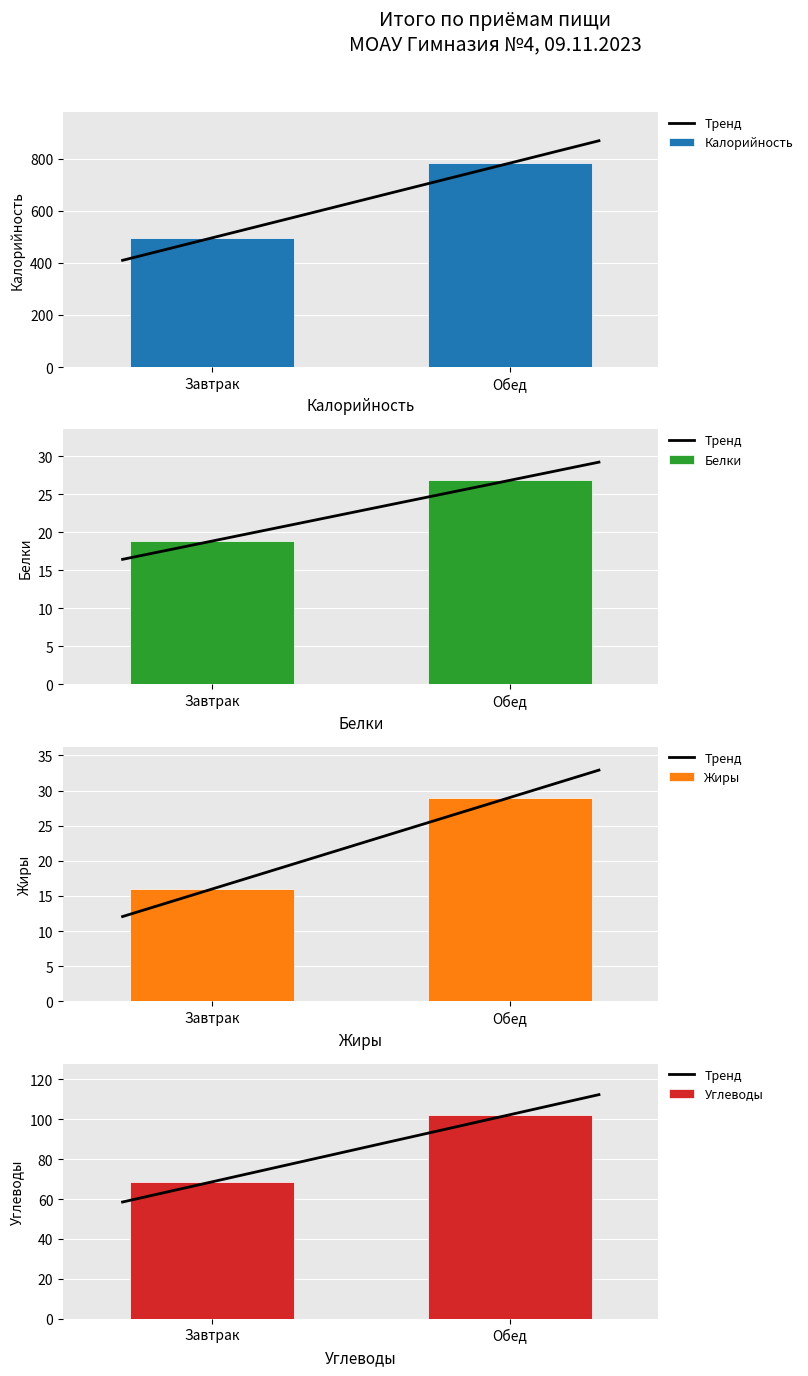

What are all the series names shown in the legend?

Калорийность, Белки, Жиры, Углеводы